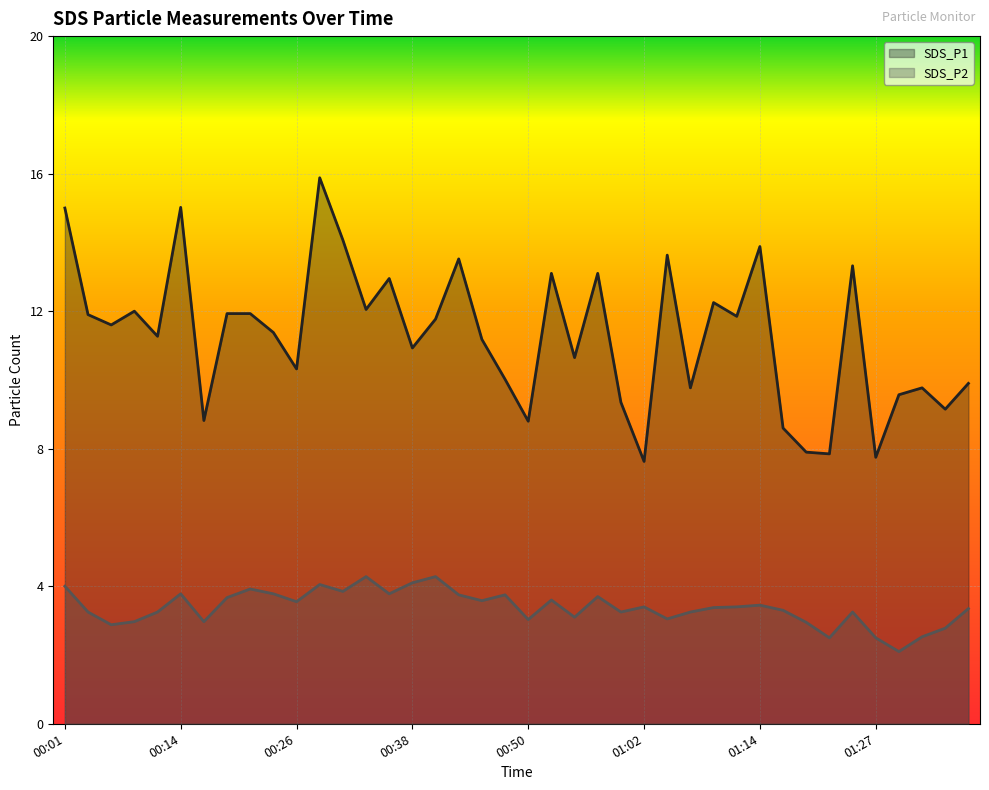

True or false: SDS_P1 and SDS_P2 cross at least once.

False